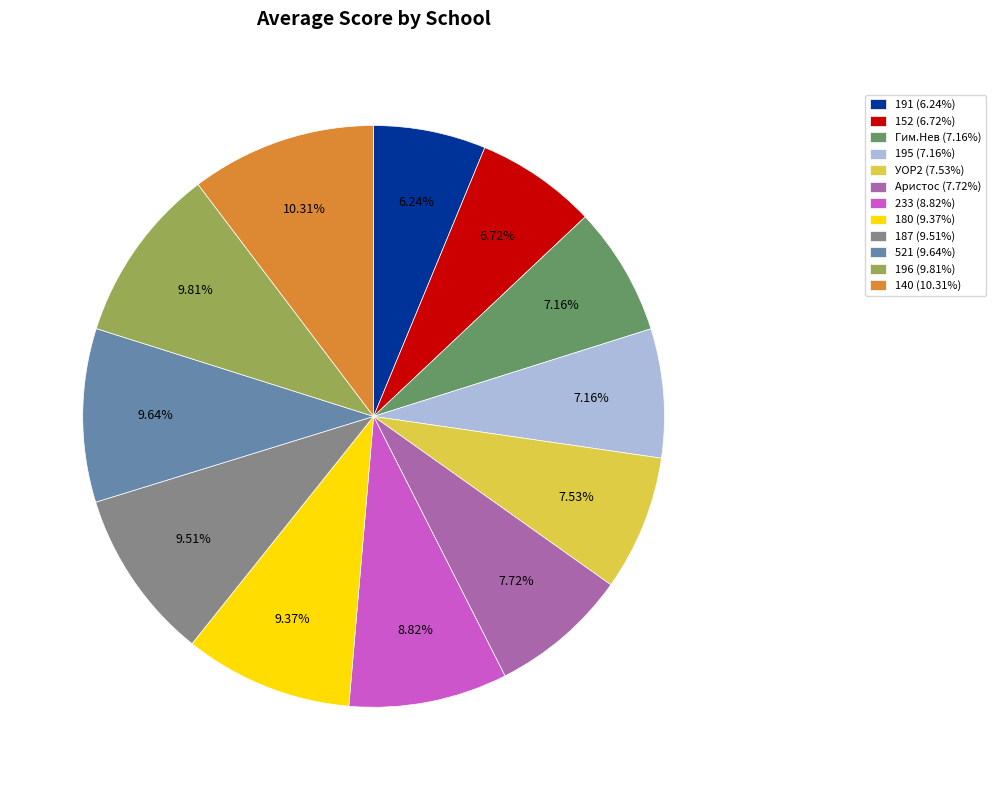

The УОР2 slice represents 1% of the pie. True or false?

False